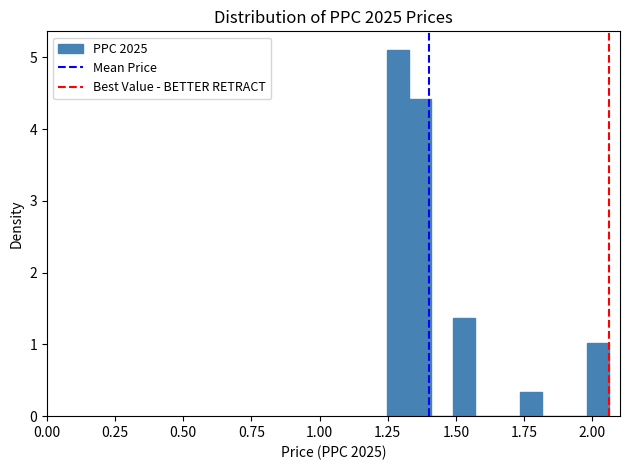

Around what value on the x-axis is the tallest bar? Give the approximate position of its centre, as read against the axis.

1.30